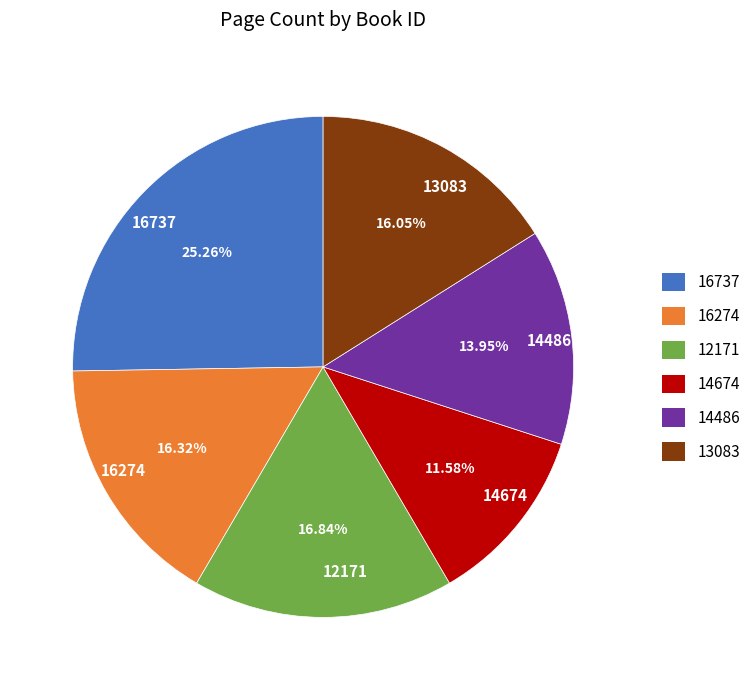

What is the ratio of the value at 13083 to the value at 14674?

1.4